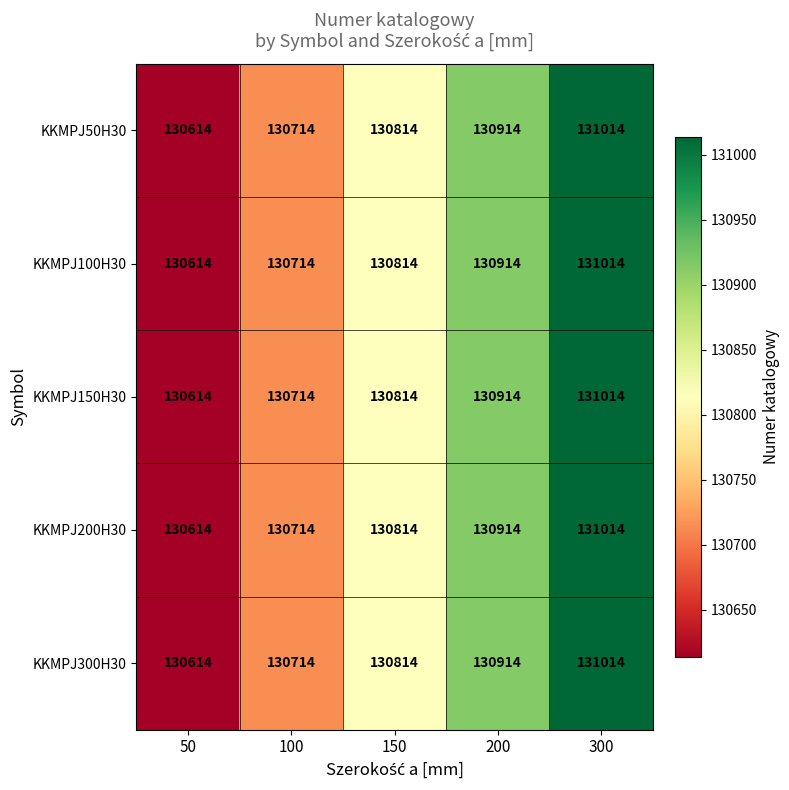

At how many categories does at least one series exceed 130769?

3